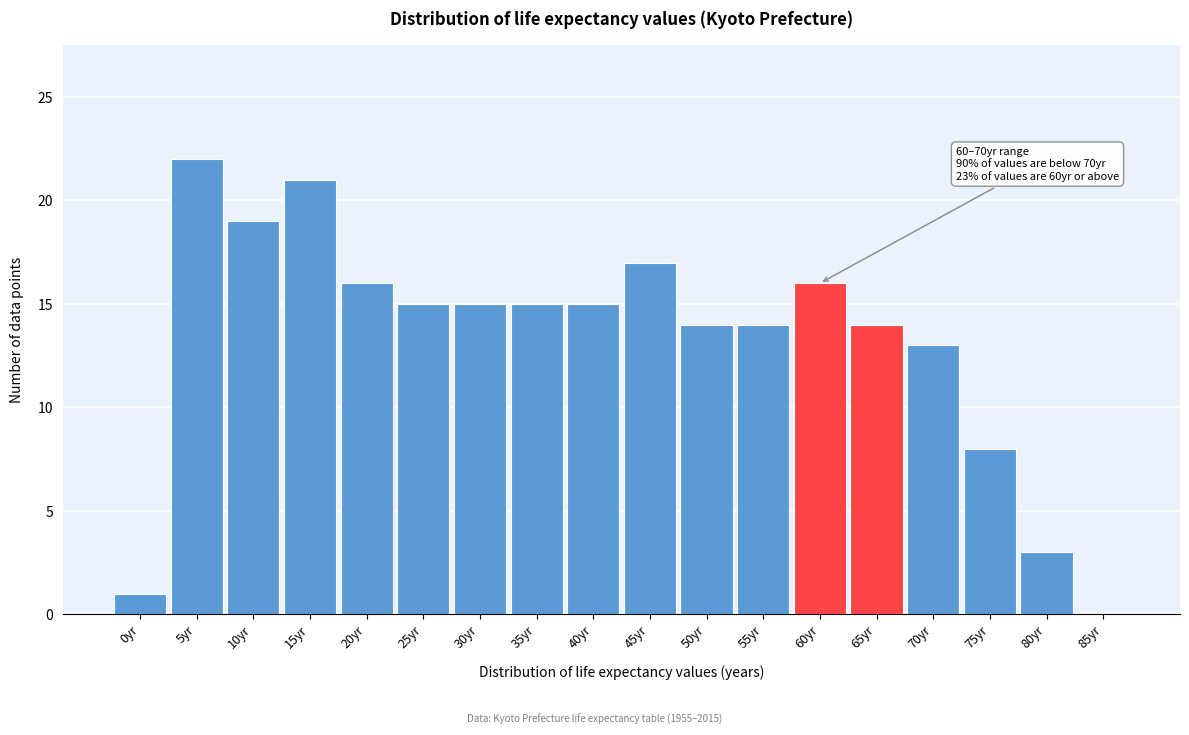

Reading right to left, extract all data points from this chart.

85yr=0	80yr=3	75yr=8	70yr=13	65yr=14	60yr=16	55yr=14	50yr=14	45yr=17	40yr=15	35yr=15	30yr=15	25yr=15	20yr=16	15yr=21	10yr=19	5yr=22	0yr=1